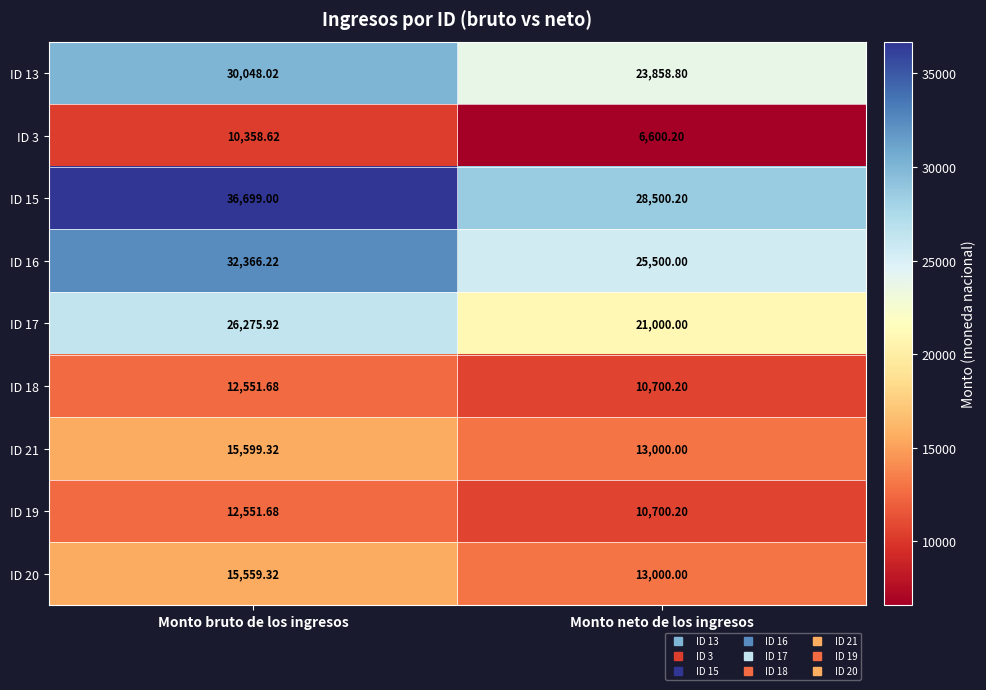

How many data points does each series have?

2